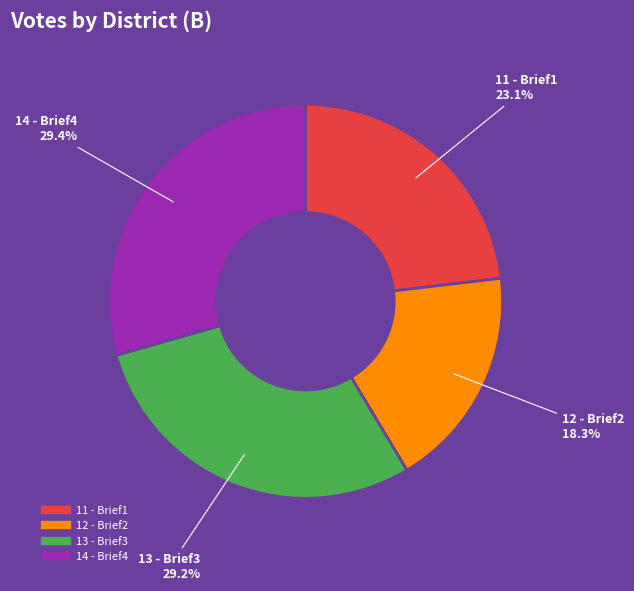

True or false: 11 - Brief1 accounts for 23% of the total.

True